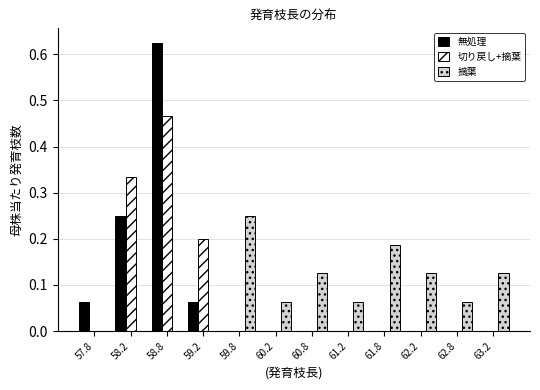

What is the height of the 摘葉 bar covering 62.0 to 62.5 on the x-axis? The values are not printed on the chart, so give them approximately, as read against the axis.

0.13